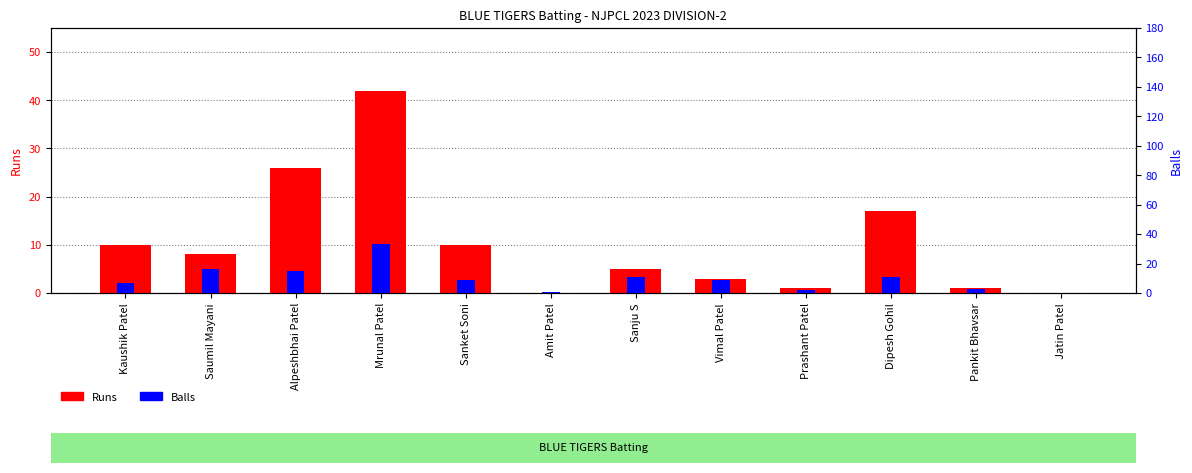

Which series has the largest total across all categories?

Runs